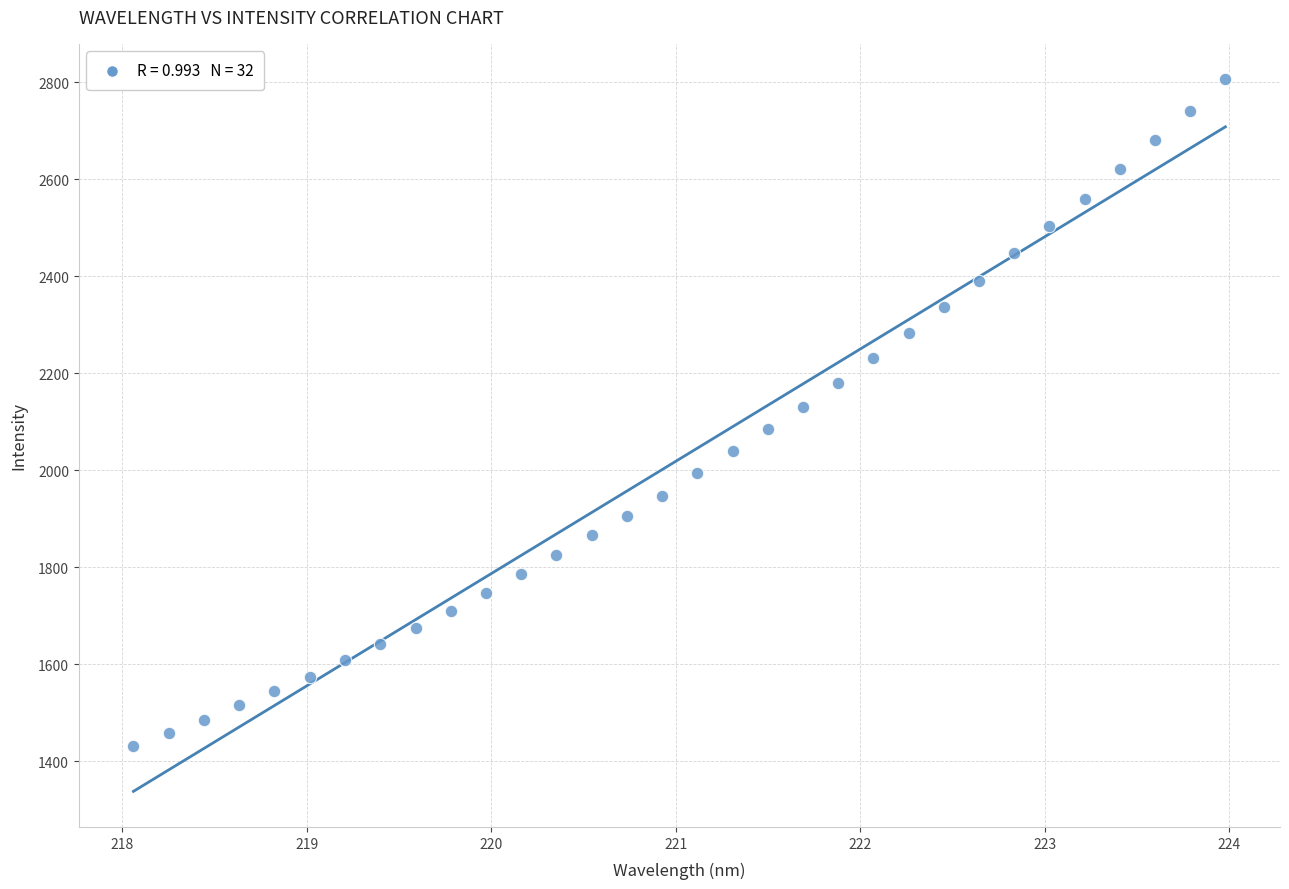

What is the range of X values (max minus min)?

5.9